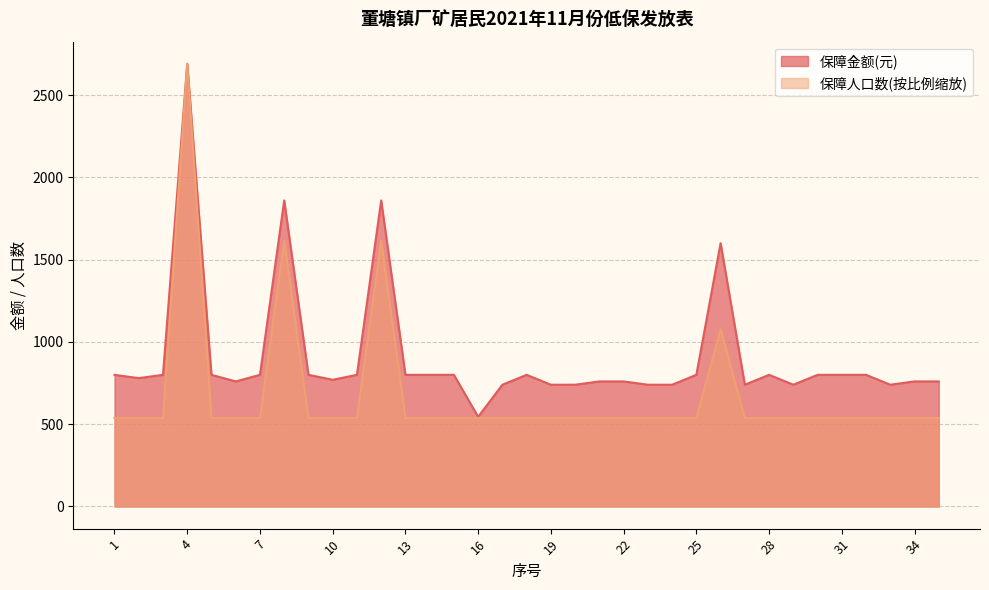

How many lines are shown in the chart?

2